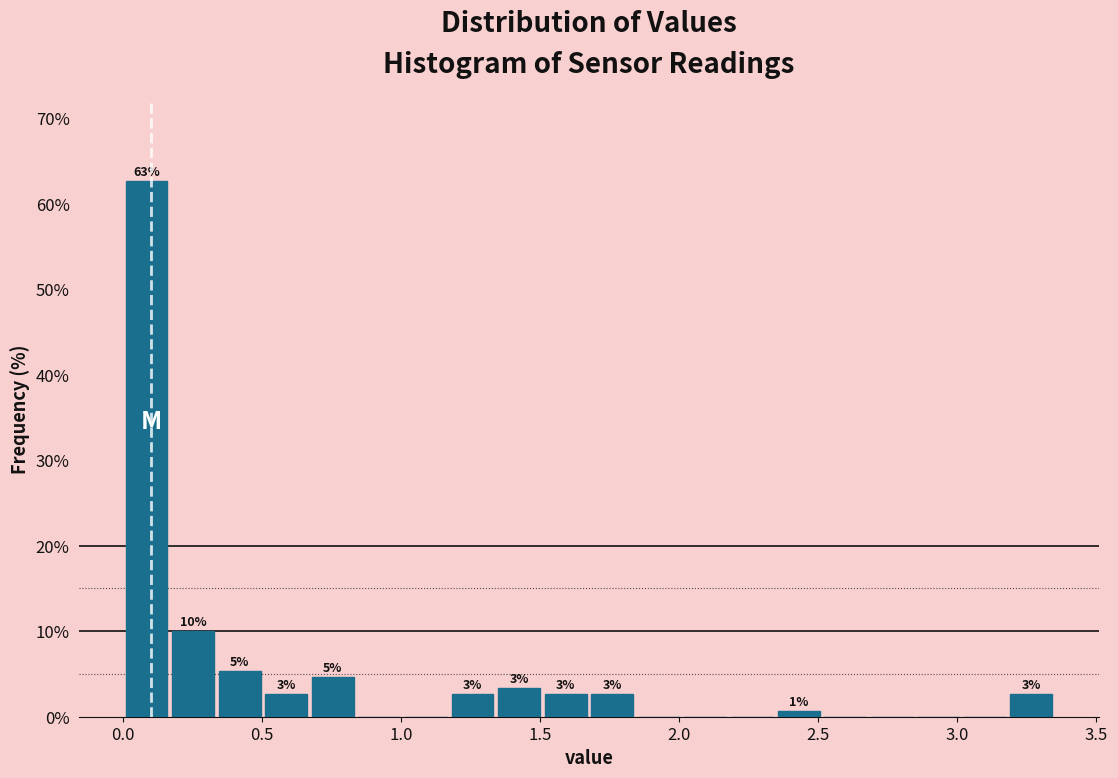

Read against the x-axis, roughly where is the centre of the tallest bar?

0.10